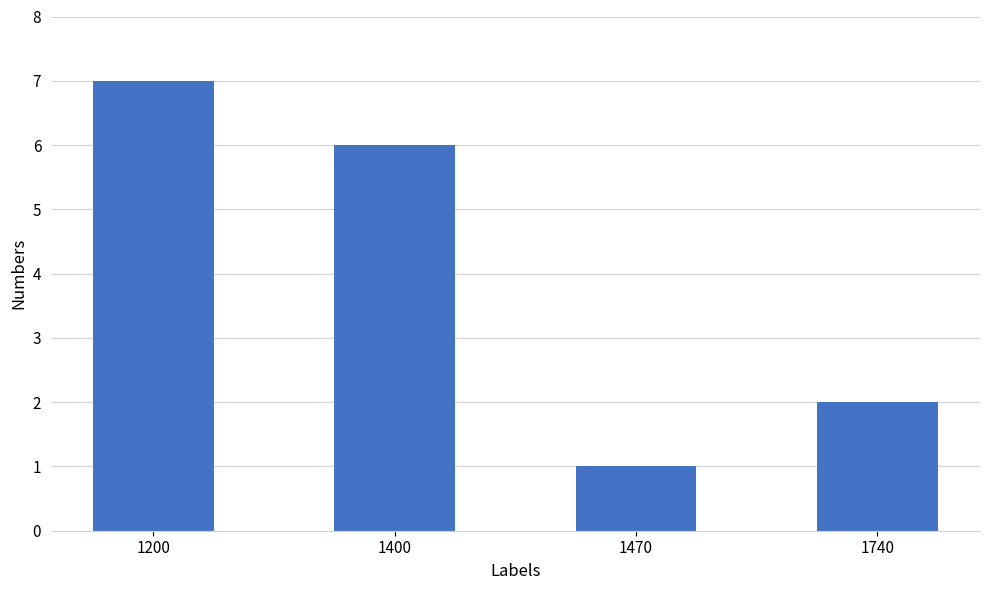

What is the ratio of the value at 1200 to the value at 1470?

7.0